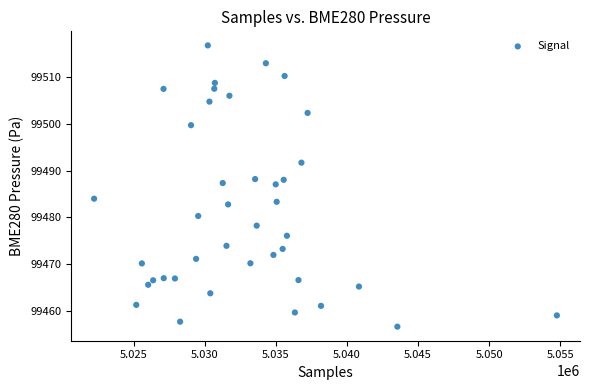

What is the range of X values (max minus min)?

32550.0